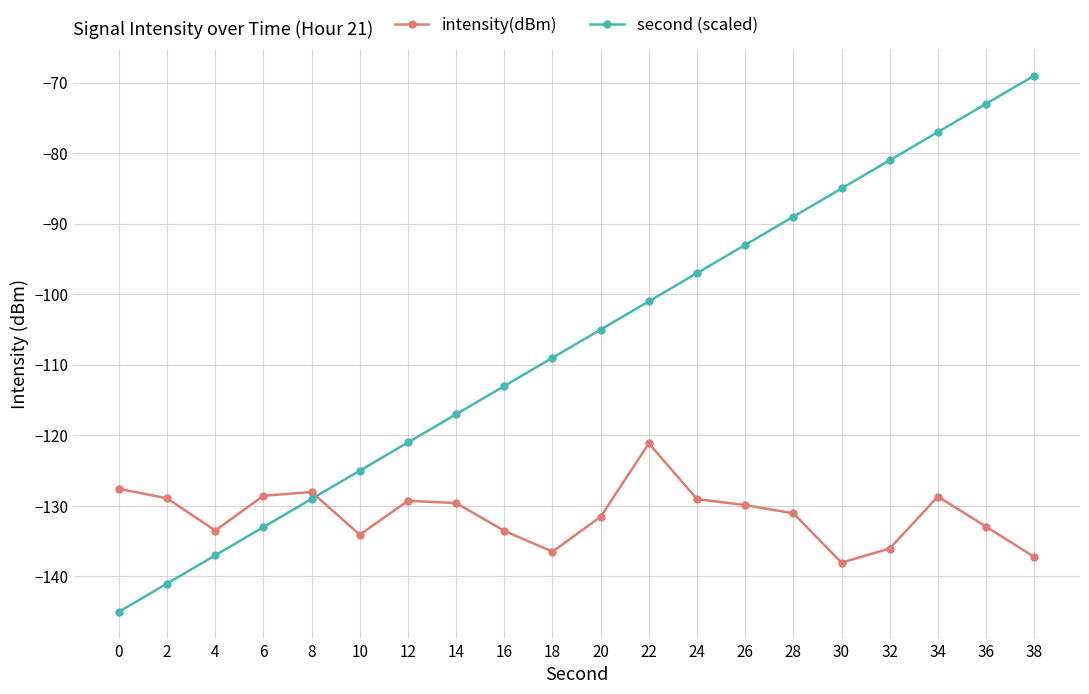

How many categories are shown in the chart?

20